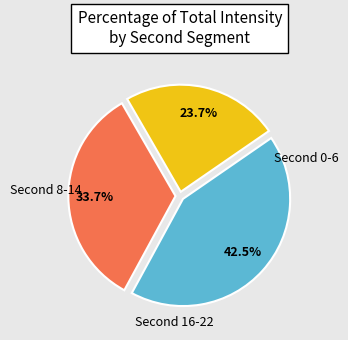

Does any single category account for the majority?

No